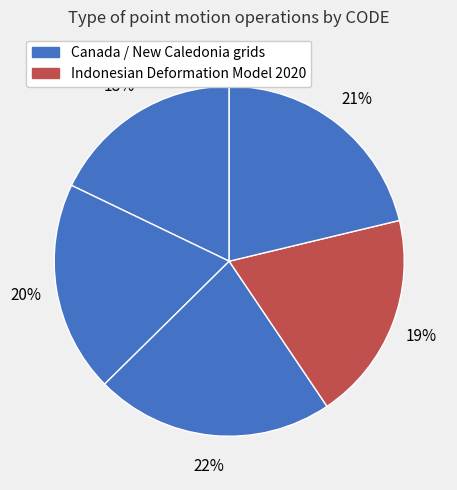

Is there a majority slice in this chart?

No